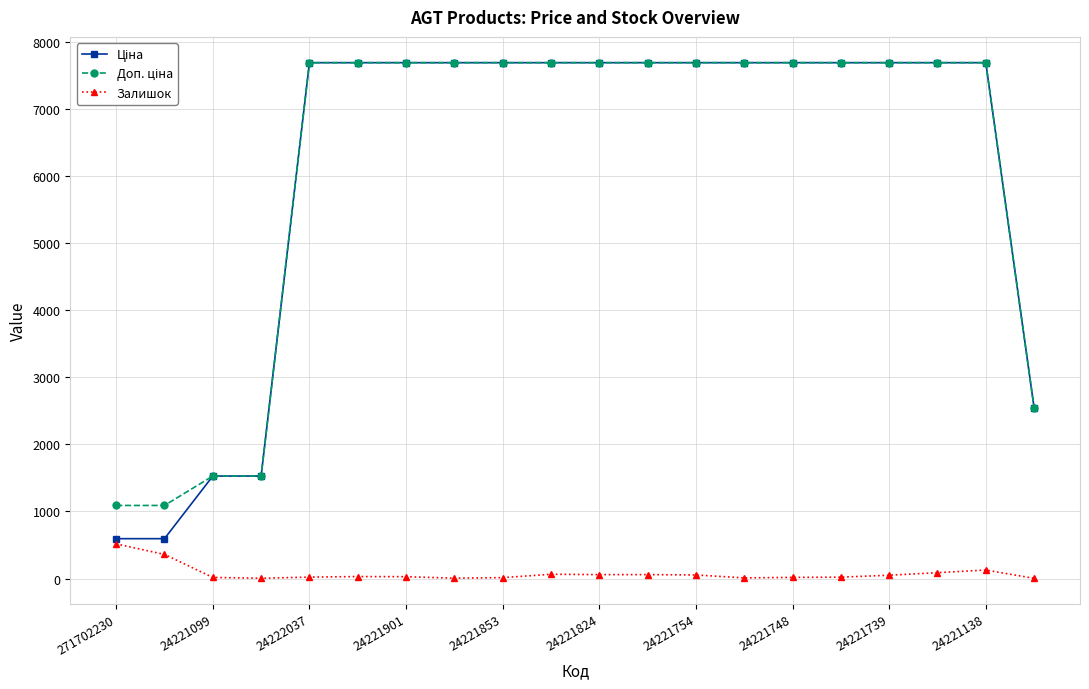

At how many categories does at least one series exceed 2334?

16